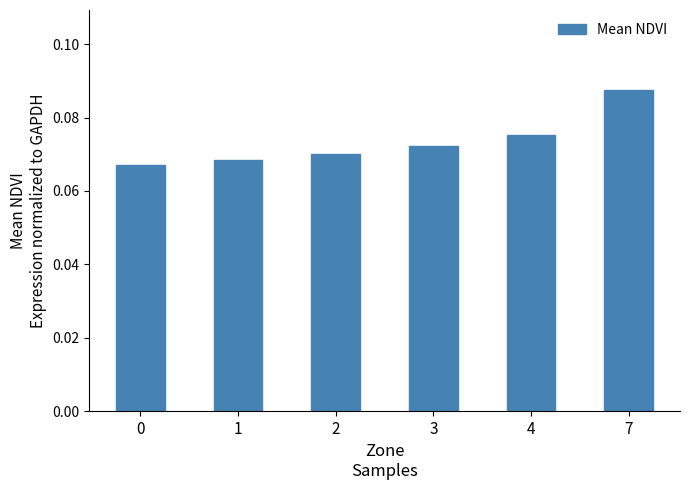

Between 4 and 0, which is larger?

4